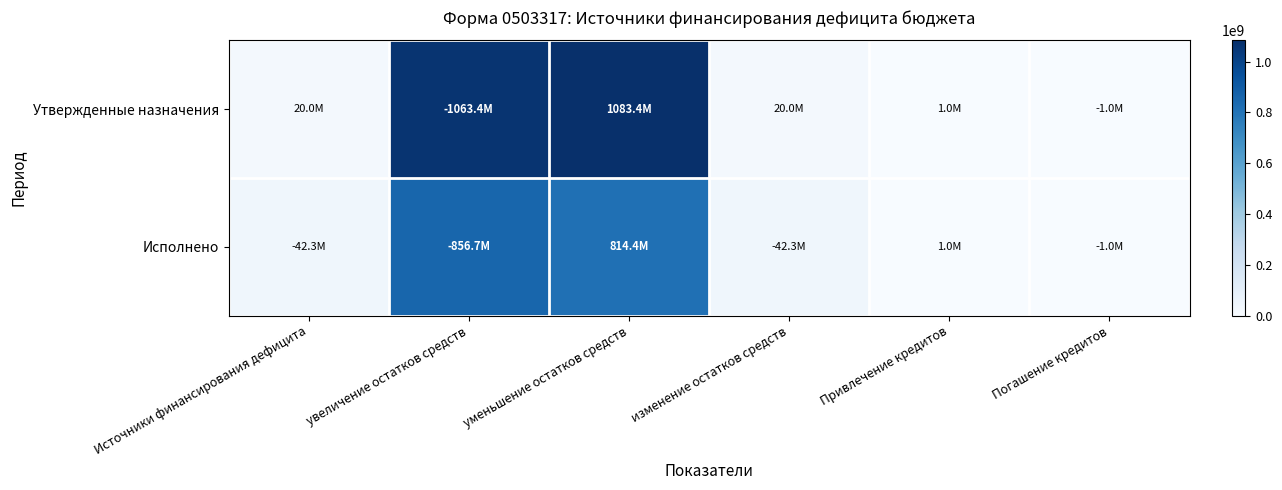

Which series has the widest spread of values?

Утвержденные назначения